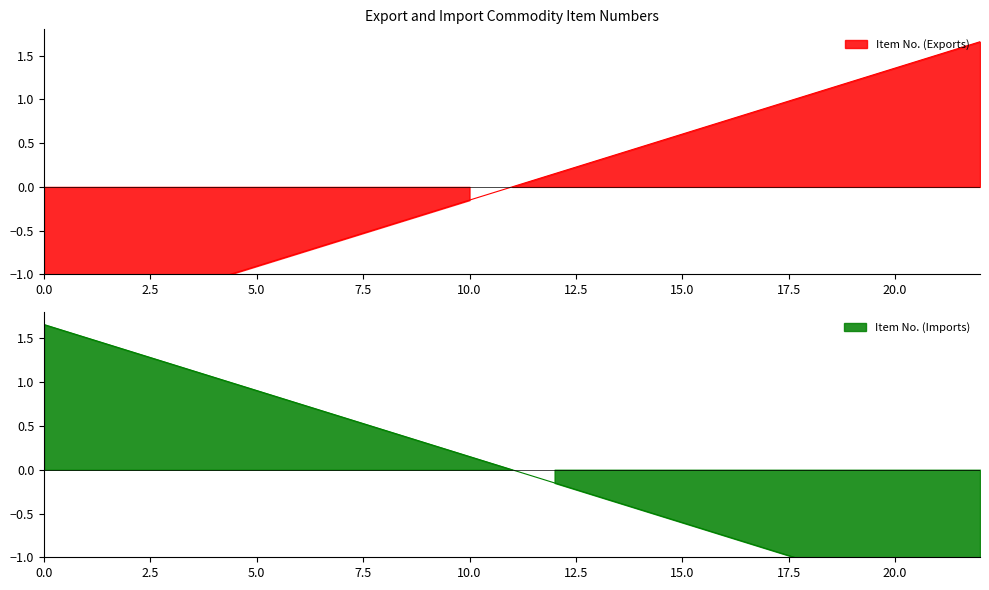

The Item No. (Imports) series shows -0.5 at 17. True or false?

False